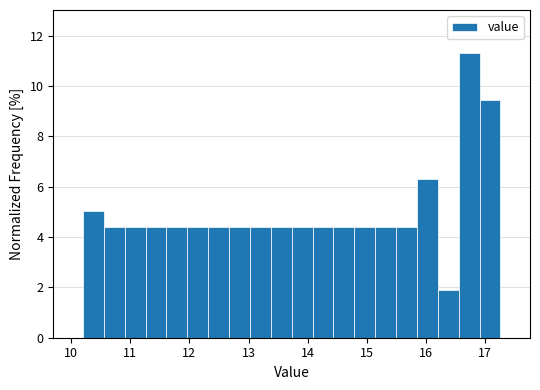

Around what value on the x-axis is the tallest bar? Give the approximate position of its centre, as read against the axis.

16.7